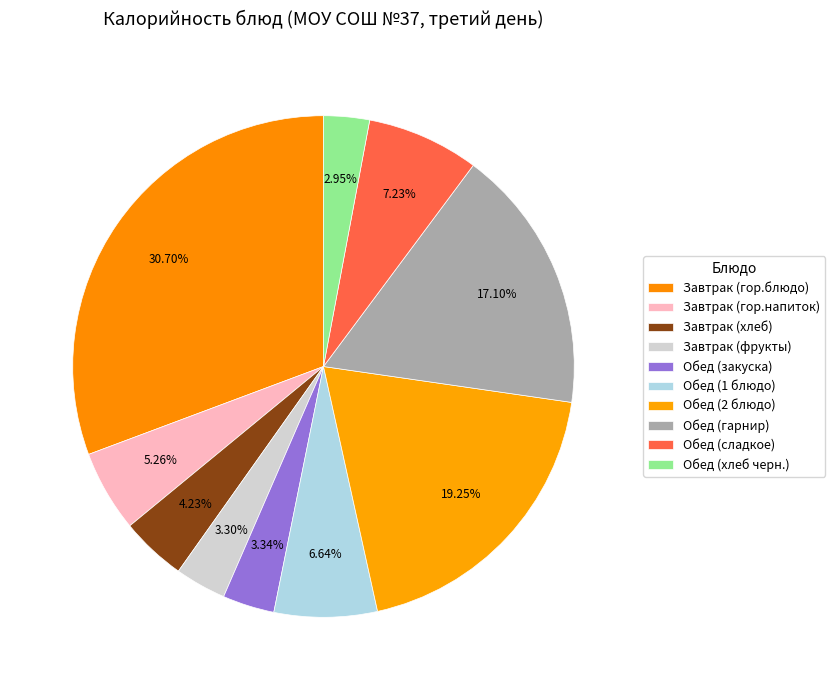

Rank the categories by value from highest to lowest.

Завтрак (гор.блюдо), Обед (2 блюдо), Обед (гарнир), Обед (сладкое), Обед (1 блюдо), Завтрак (гор.напиток), Завтрак (хлеб), Обед (закуска), Завтрак (фрукты), Обед (хлеб черн.)